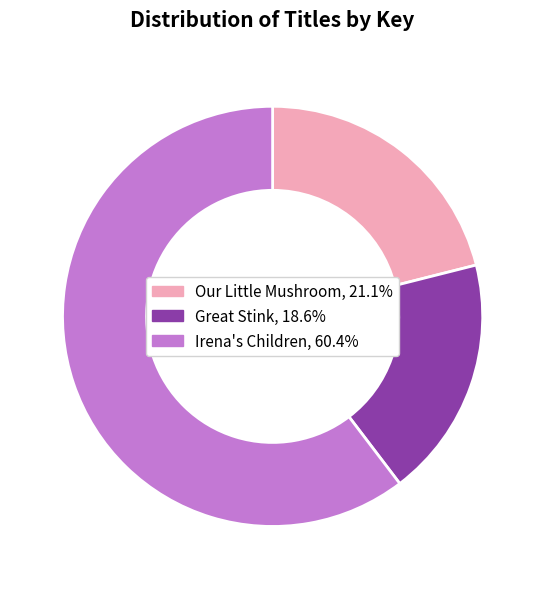

The Great Stink slice represents 6% of the pie. True or false?

False